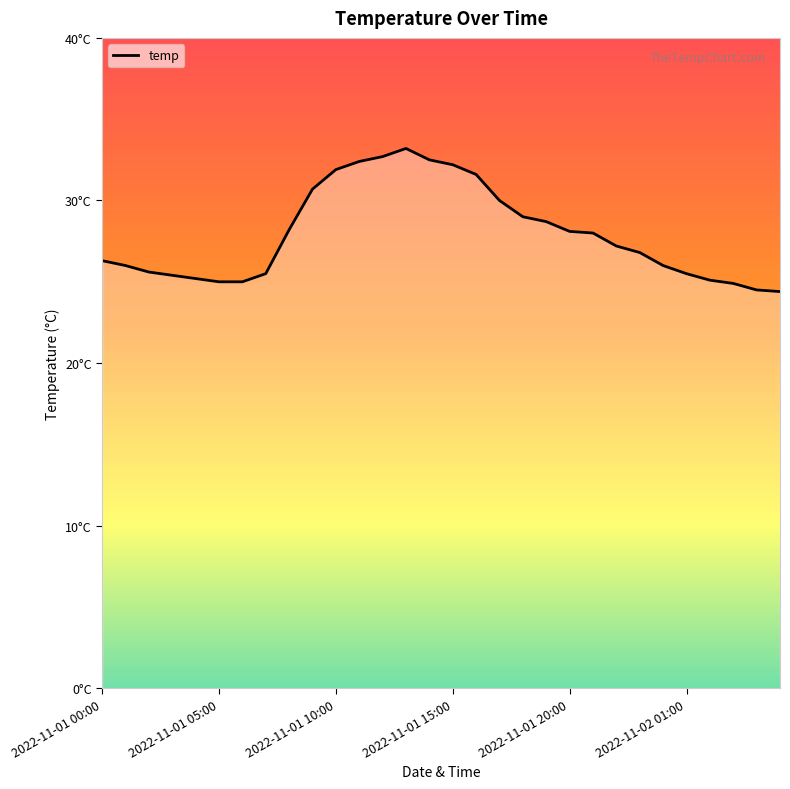

Where is the data nearest to the value 28?

21